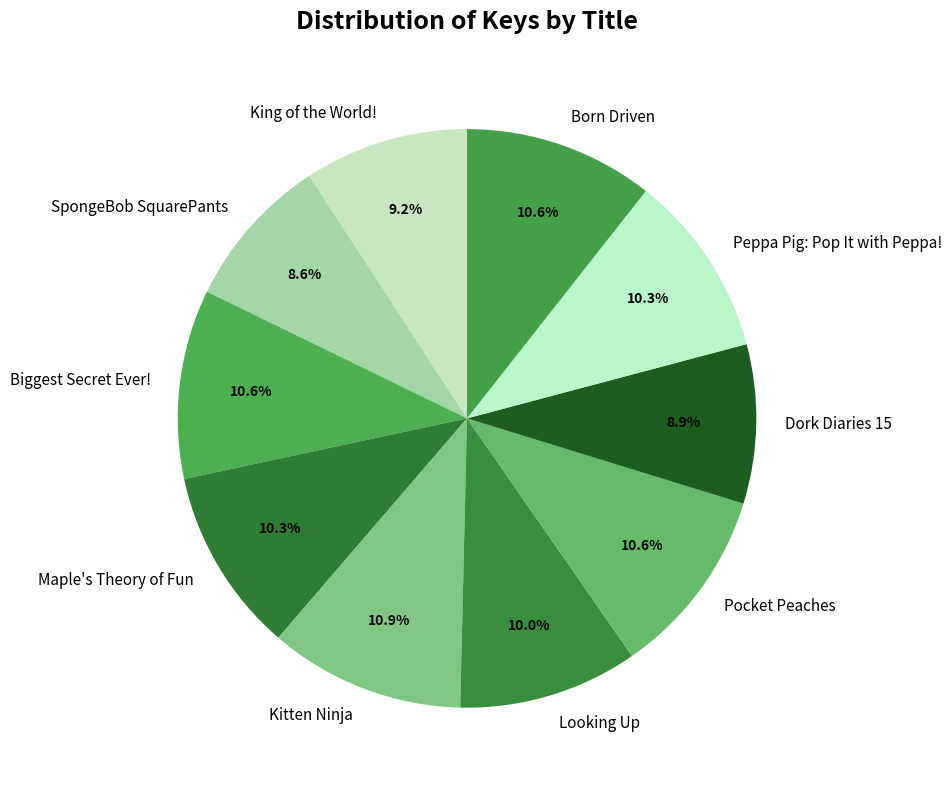

What percentage is the Dork Diaries 15 slice, to the nearest percent?

9%